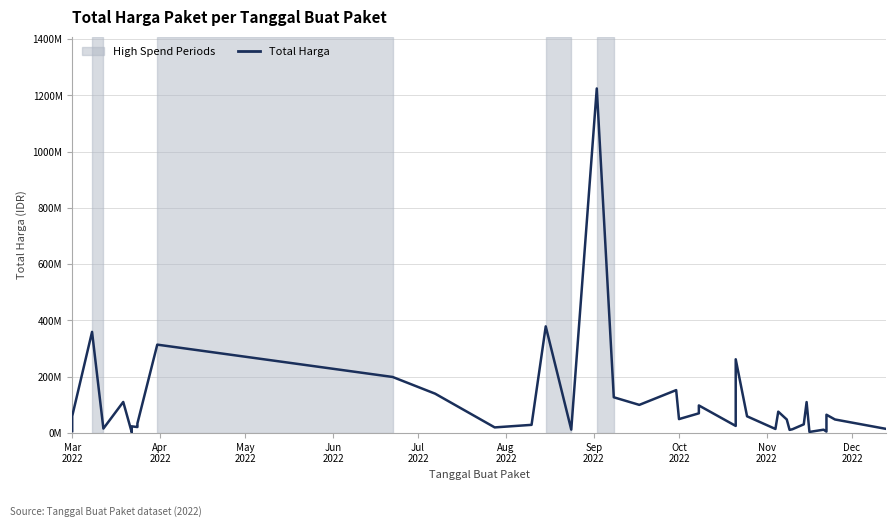

How many interior local valleys (lower than both neighbors) does the data have?

12